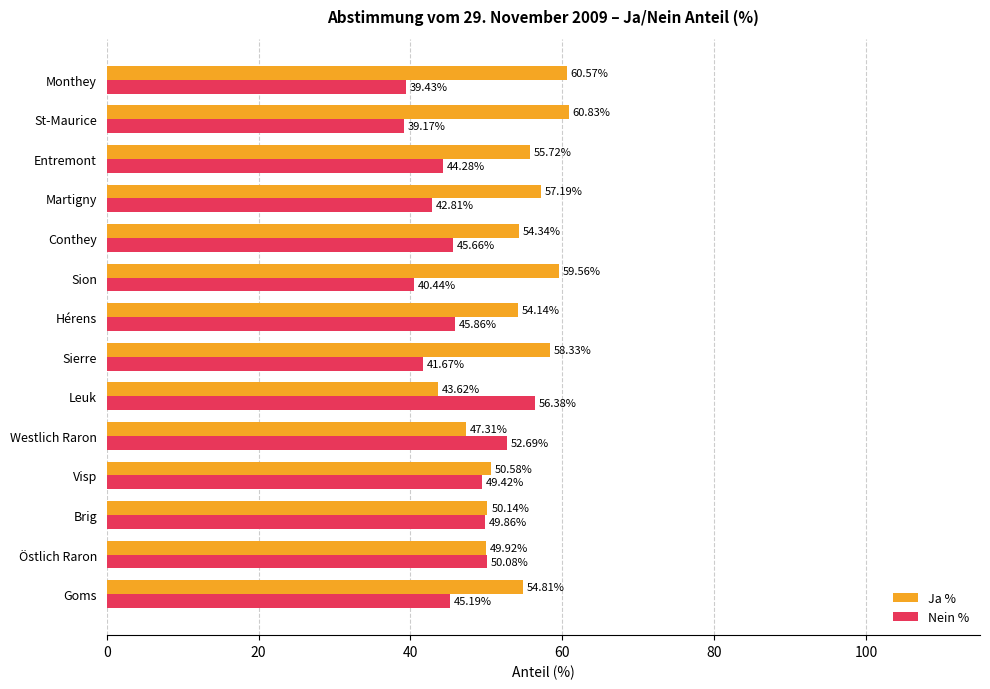

Which category has the highest value across all series?

St-Maurice